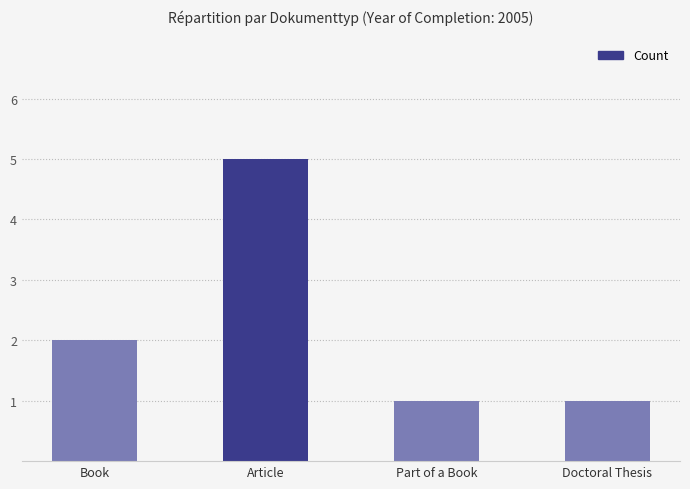

The chart shows a value of 3 at Article. True or false?

False